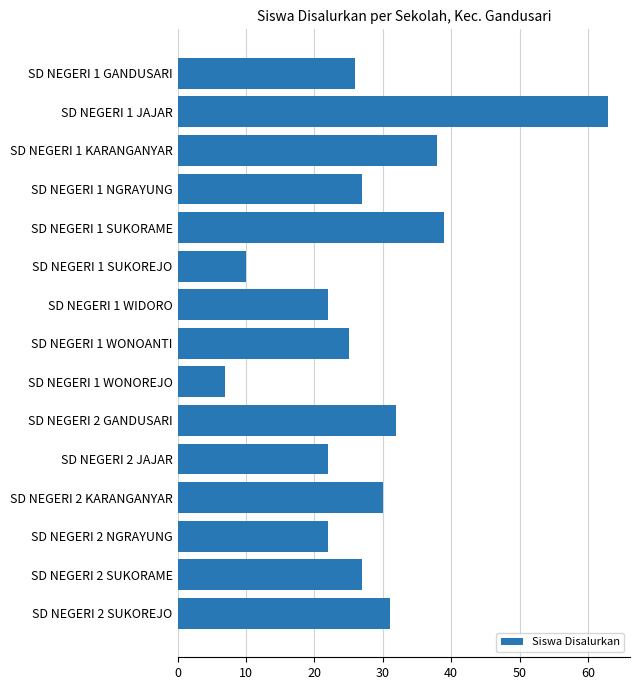

Does the chart contain stacked bars?

No